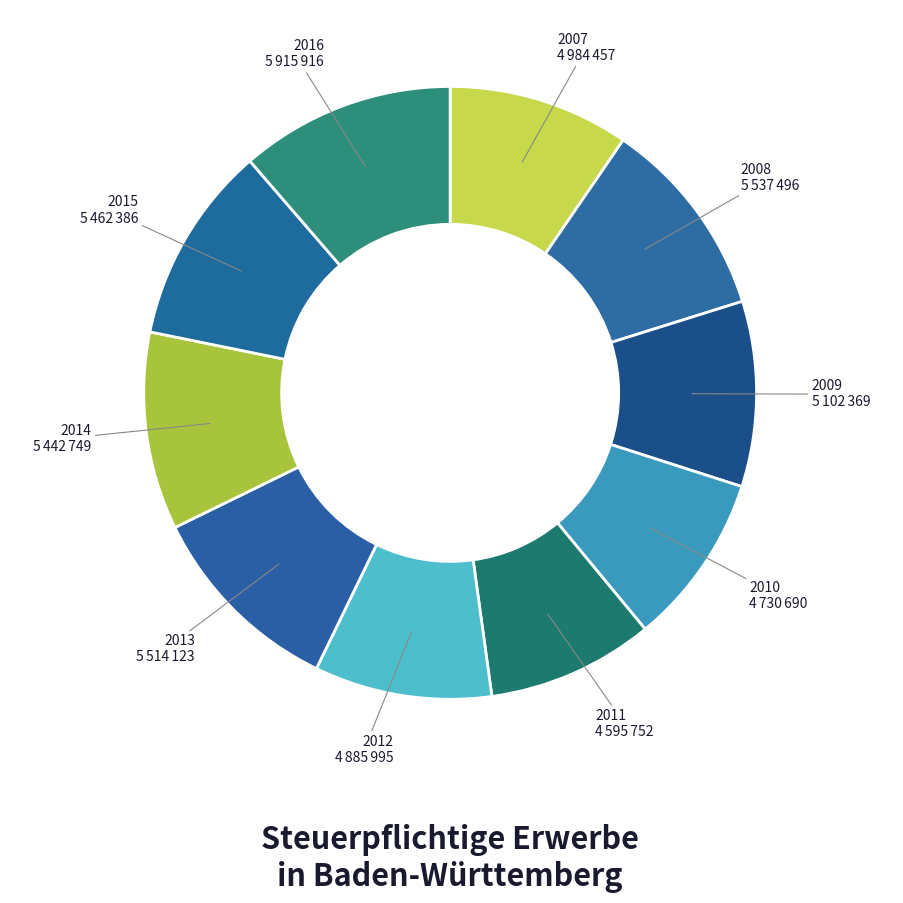

Count the number of slices in the pie.

10